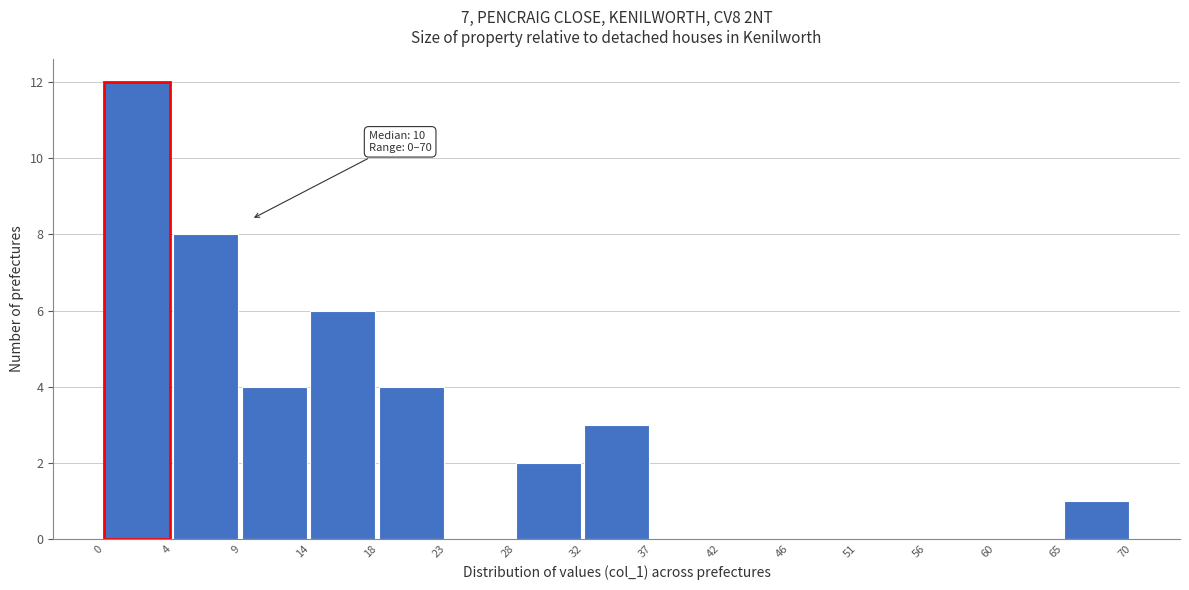

Over which range of the x-axis is the bar tallest?

0 to 4